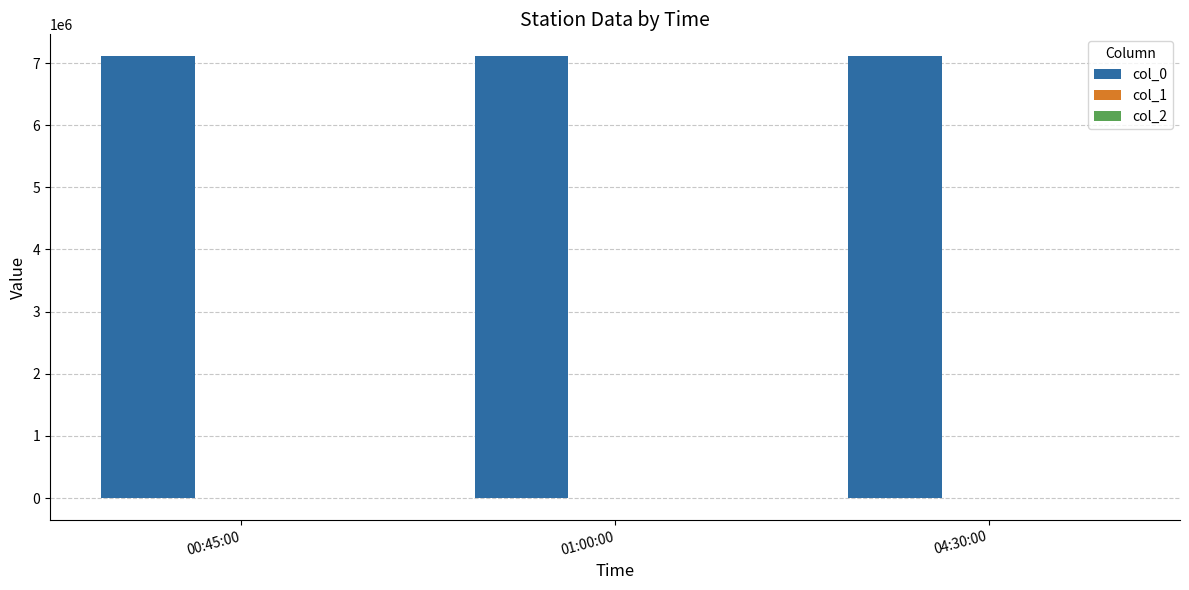

Which series has the largest total across all categories?

col_0